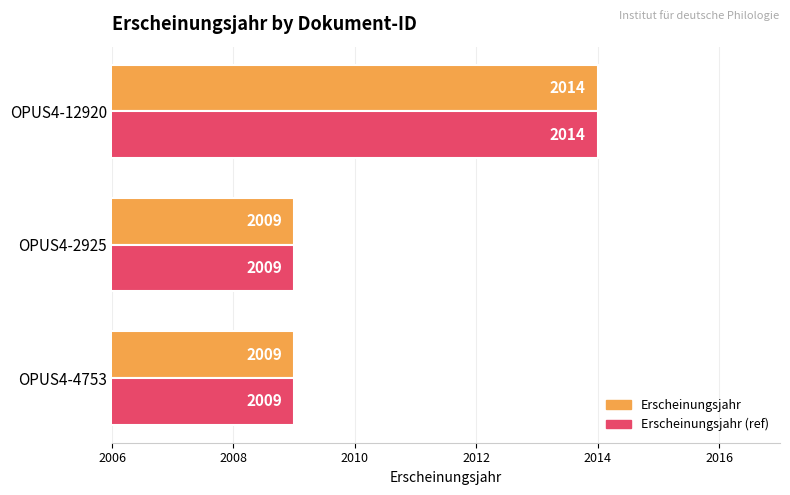

What is the minimum value shown in the chart?

2009